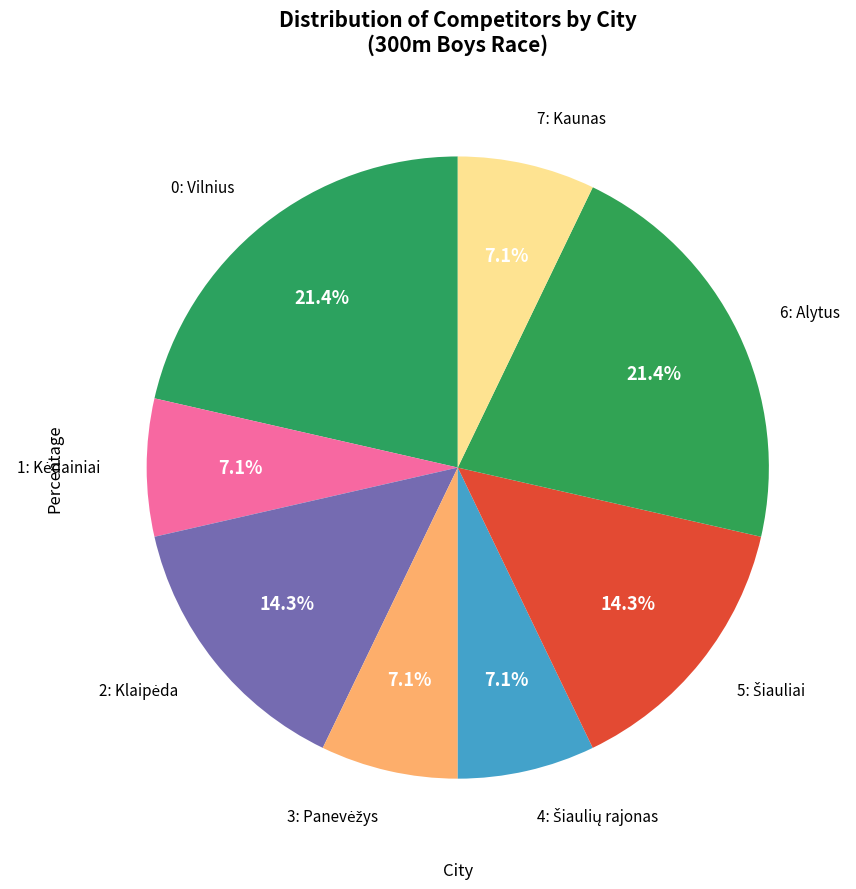

How much of the chart is everything except 6: Alytus?

78.6%